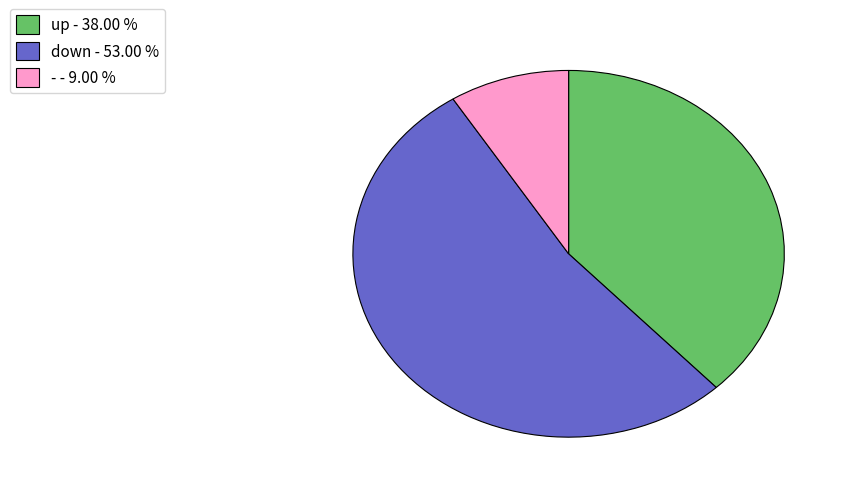

Does any single category account for the majority?

Yes